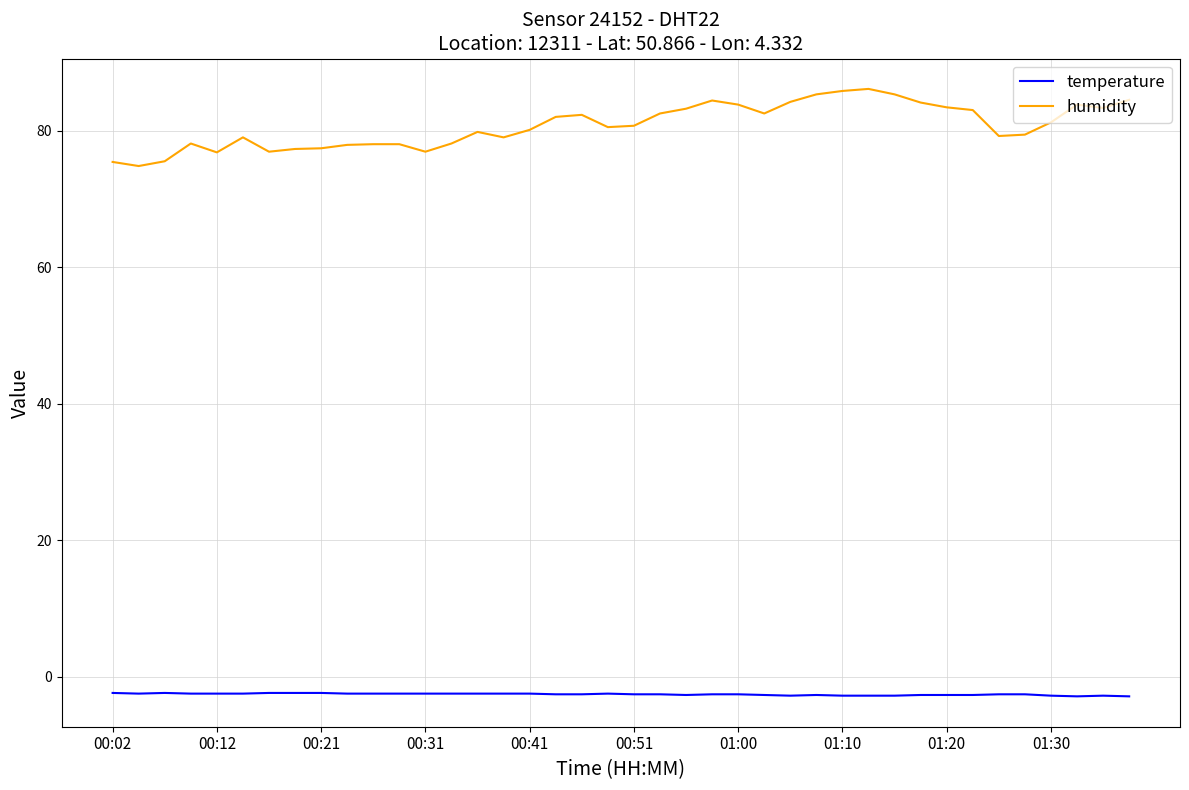

Which series has the largest range (max minus min)?

humidity